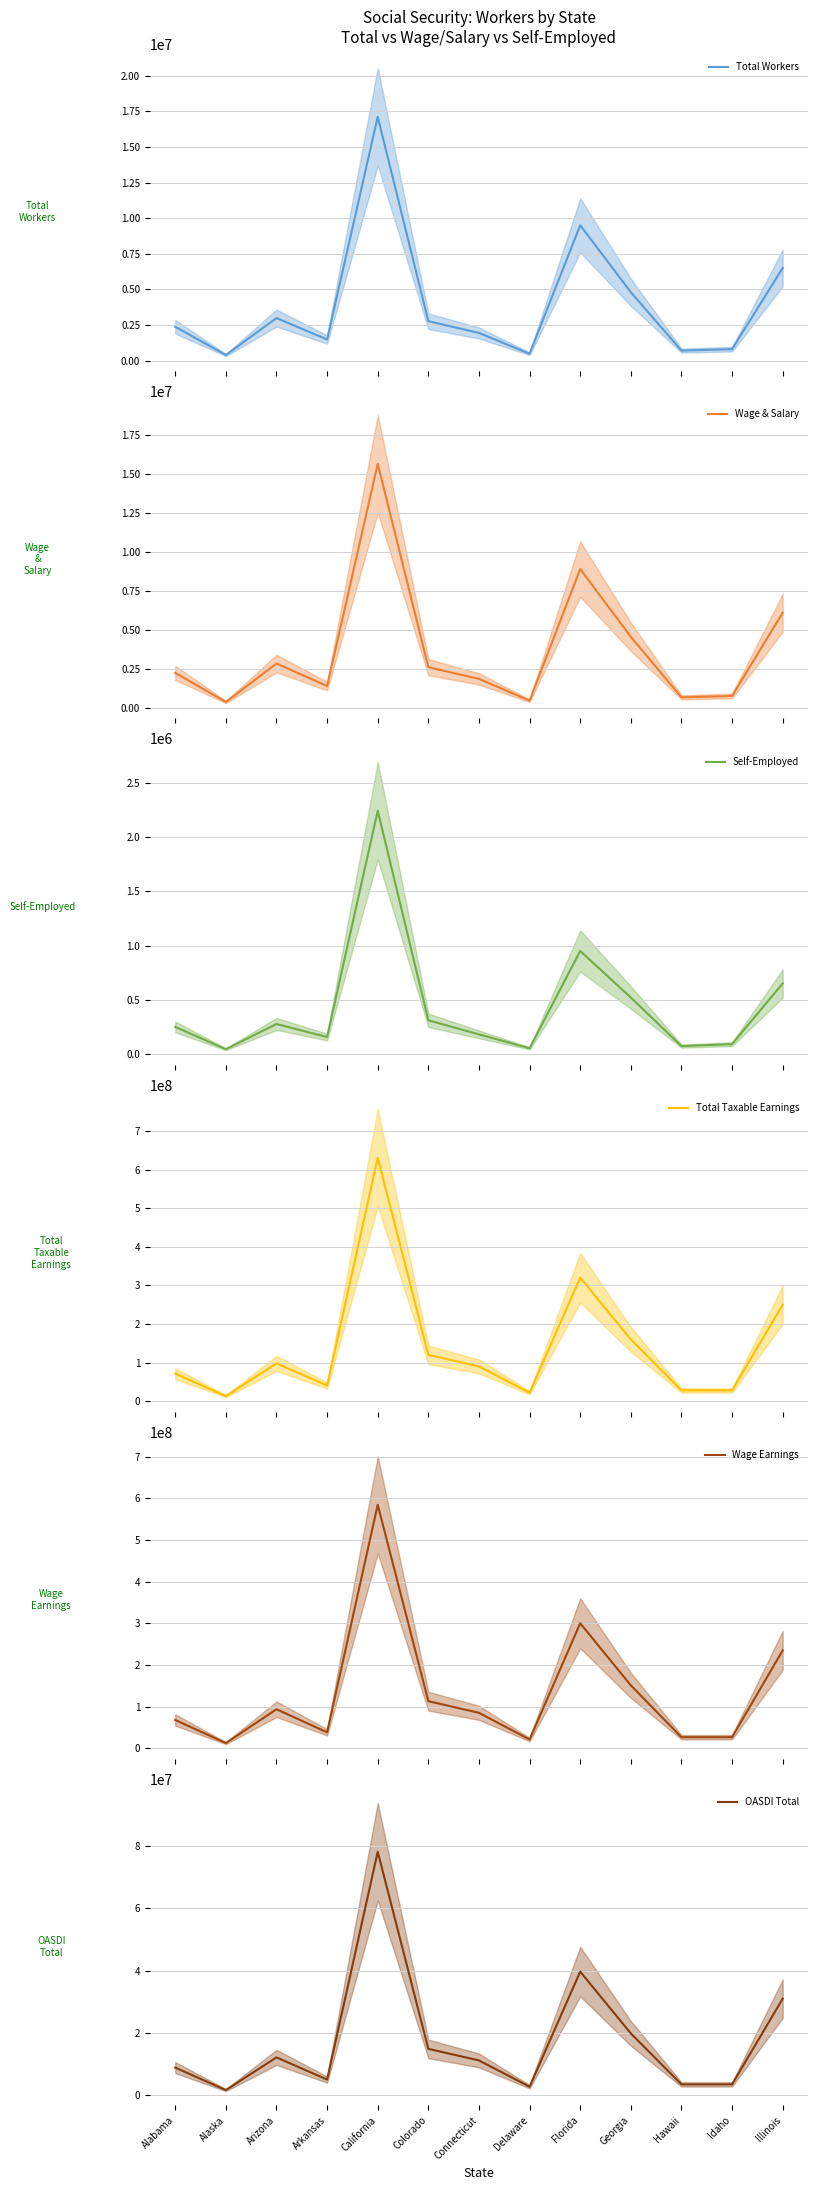

Which category has the highest value across all series?

California